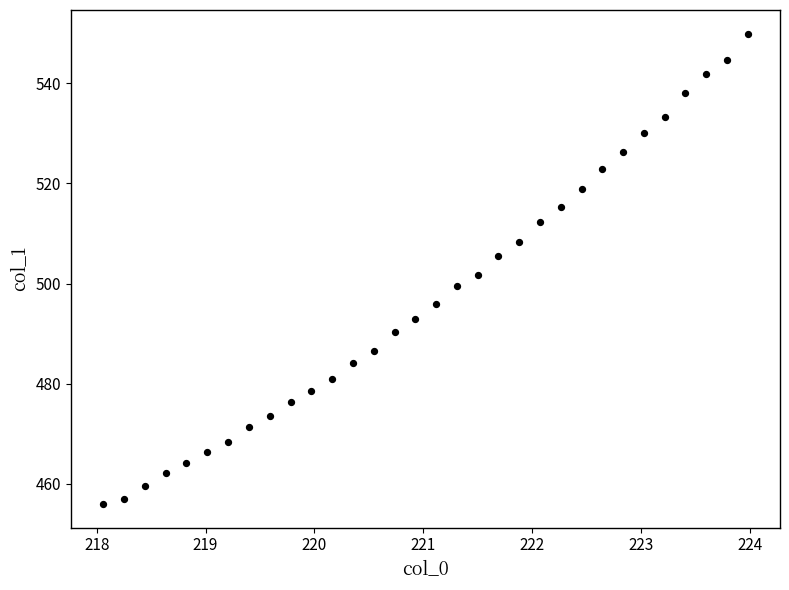

What is the range of X values (max minus min)?

5.9